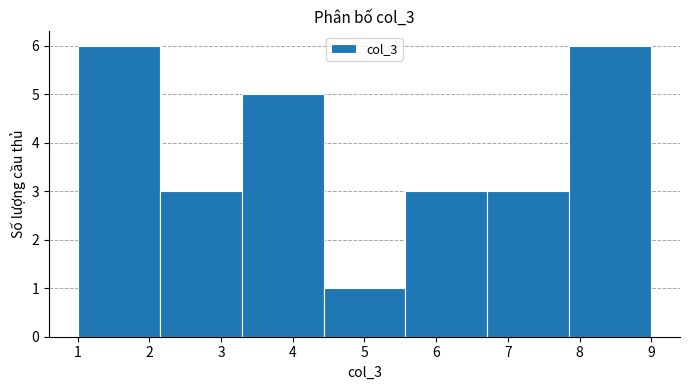

Reading left to right, transcribe this chart: for each bar, give the range it covers on the x-axis and its height. Neither the bar edges nor the heights are printed on the chart, so give them approximately, as read against the axes.

1.0 to 2.1: 6
2.1 to 3.3: 3
3.3 to 4.4: 5
4.4 to 5.6: 1
5.6 to 6.7: 3
6.7 to 7.9: 3
7.9 to 9.0: 6